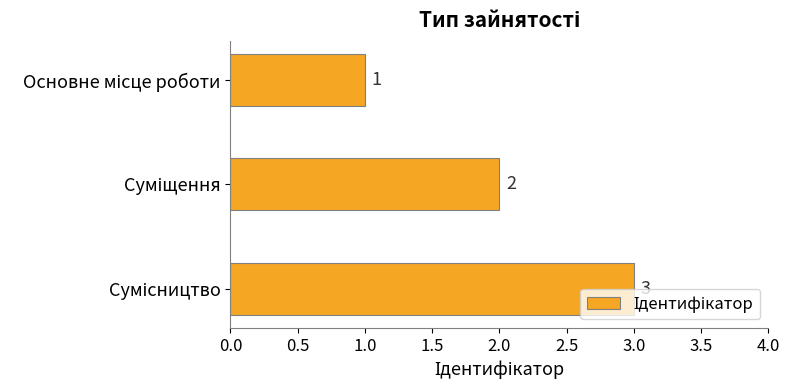

What is the maximum value shown in the chart?

3